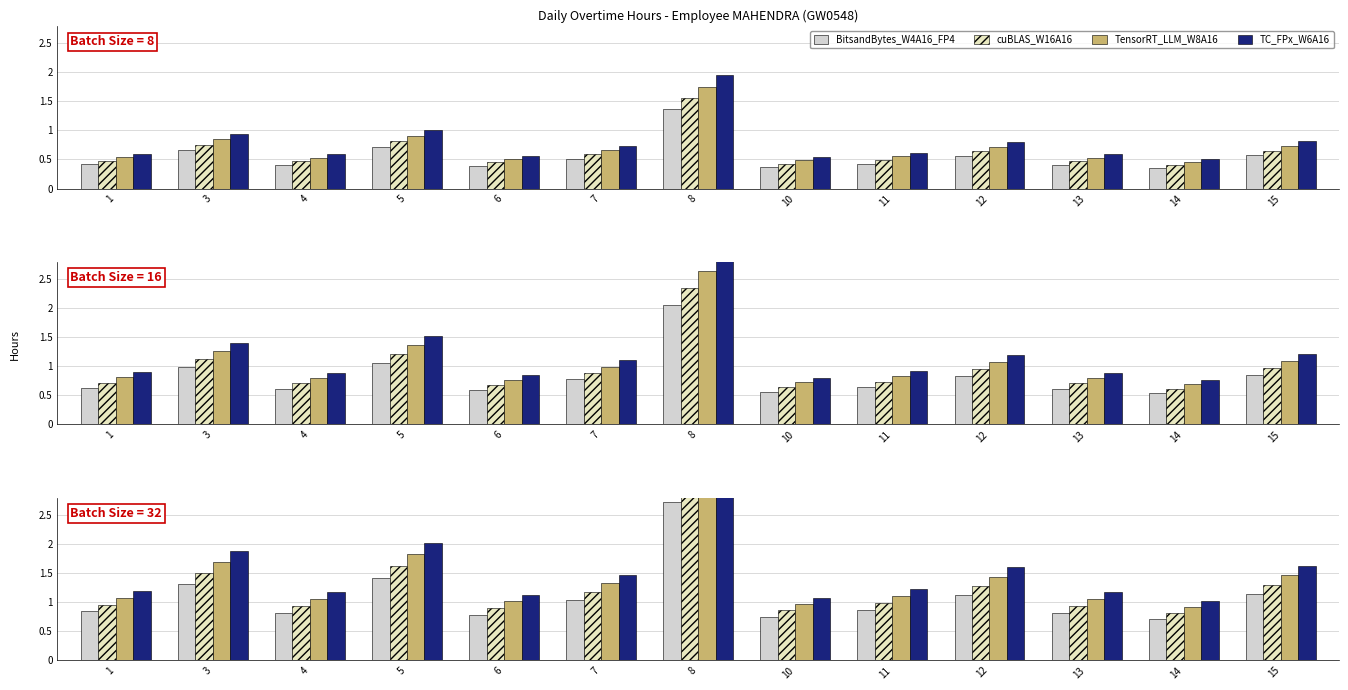

At which label does TC_FPx_W6A16 reach its minimum?

14